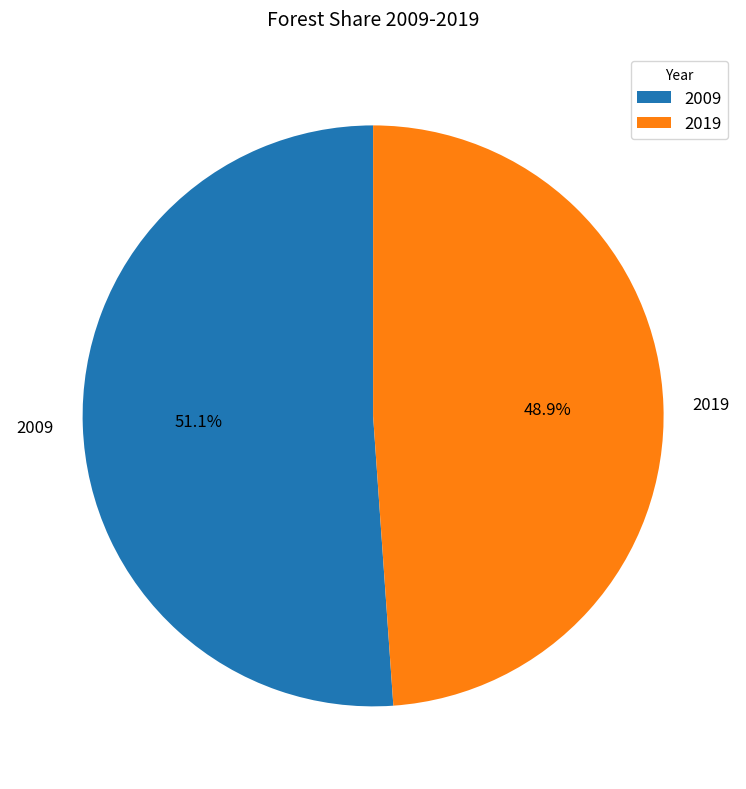

How many slices are in this pie chart?

2